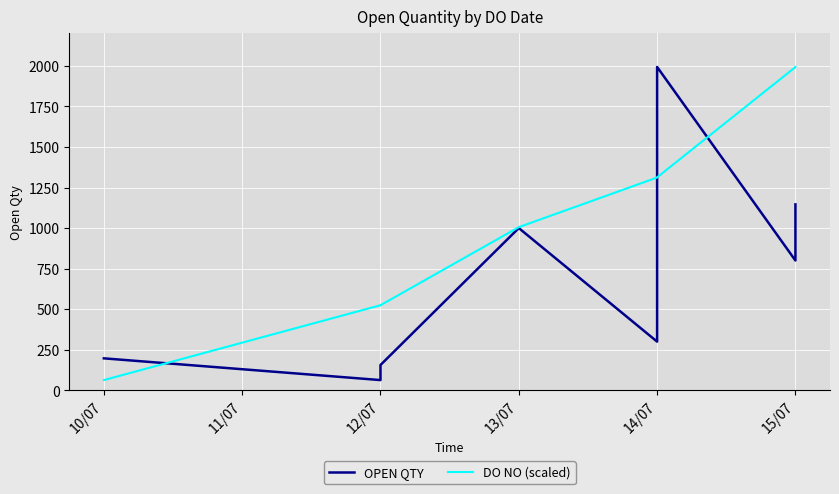

In OPEN QTY, how many points are higher than both neighbors (excluding endpoints)?

2